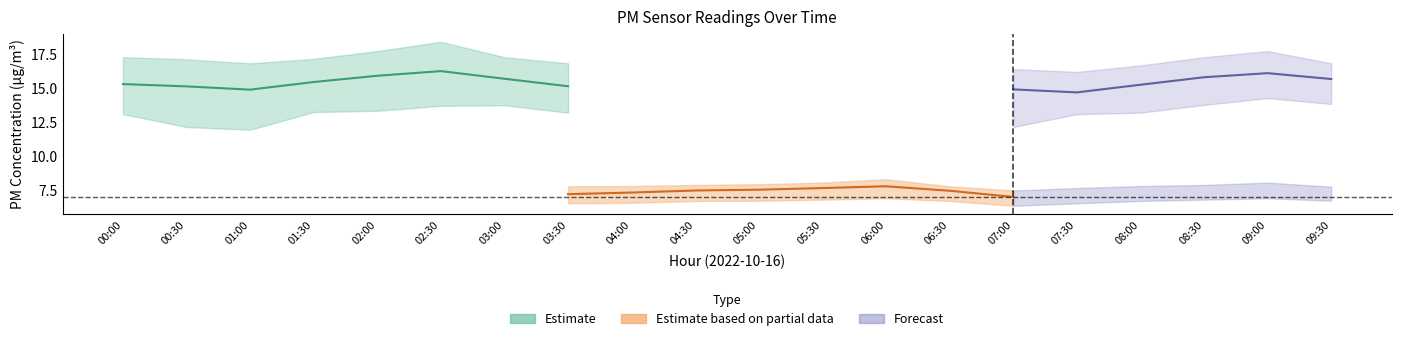

What is the label of the 15th point from the left?

07:00